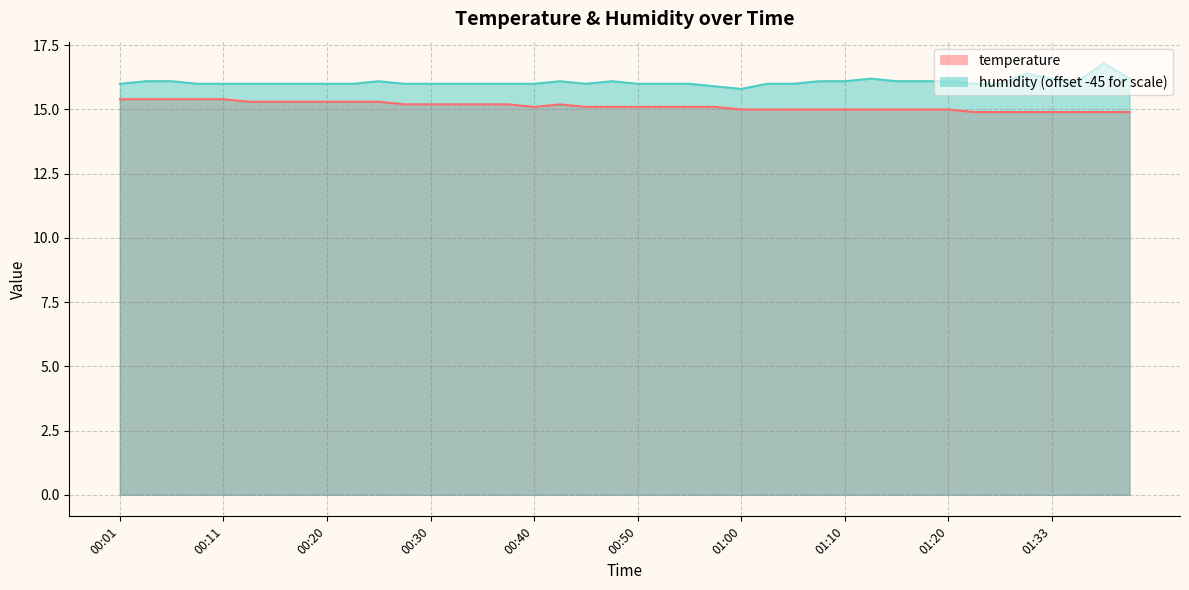

What is the difference between the maximum and minimum values in the humidity series?

1.0